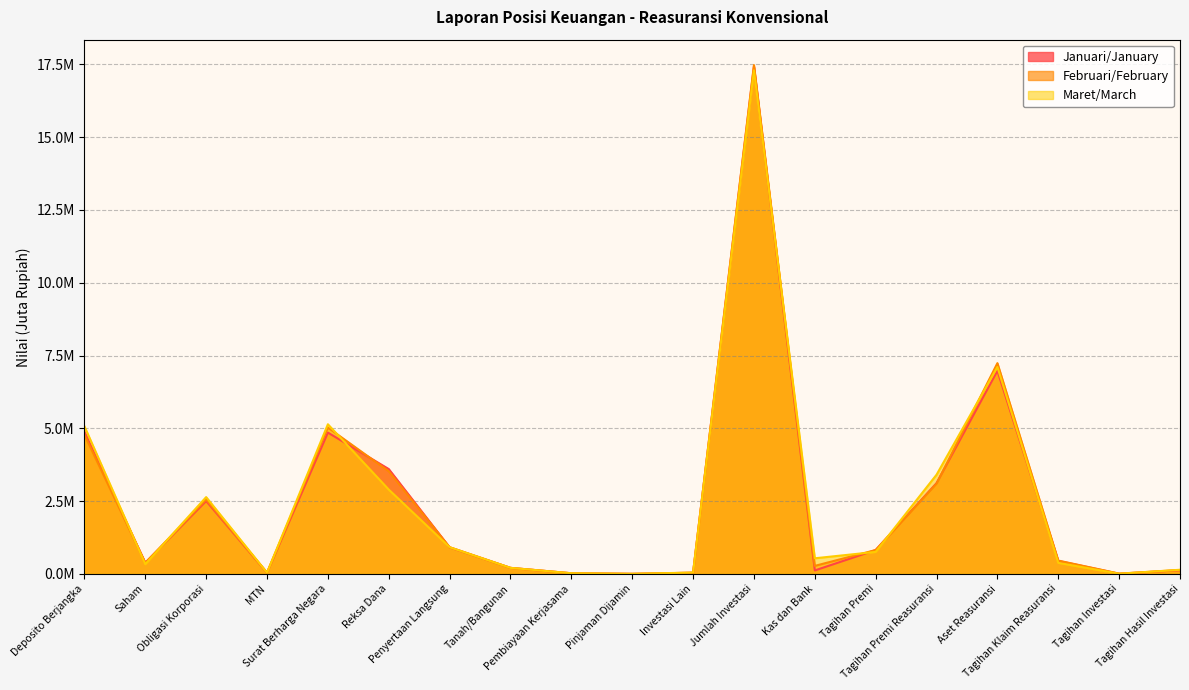

What is the difference between the Maret/March values at Investasi Lain and Pinjaman Dijamin?

43649.0